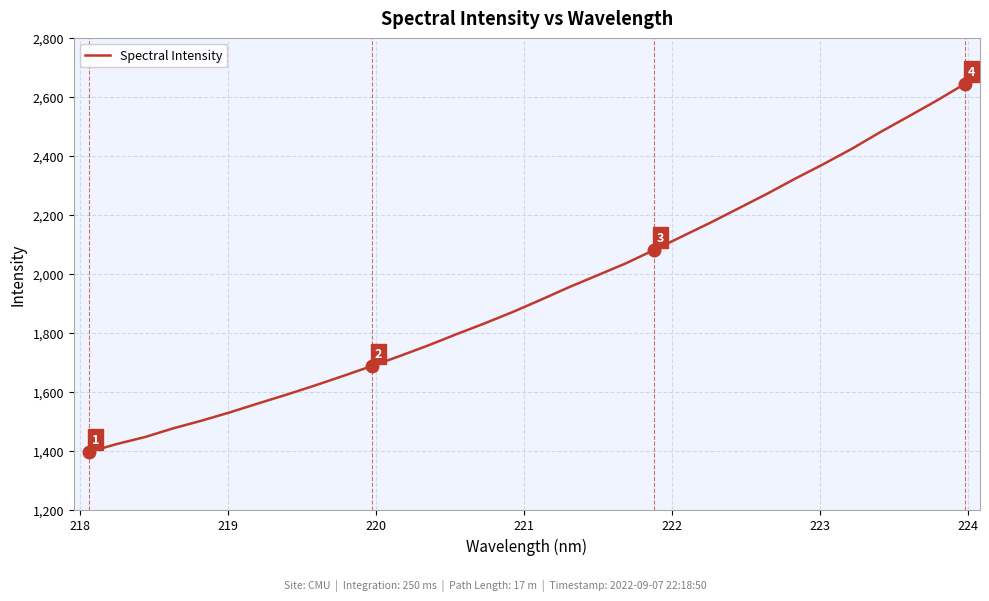

What is the difference between the maximum and minimum values?

1249.1